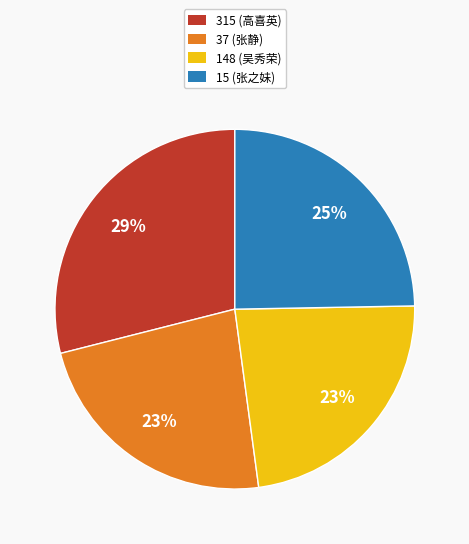

Approximately how many times larger is the value at 37 compared to 315?

0.8